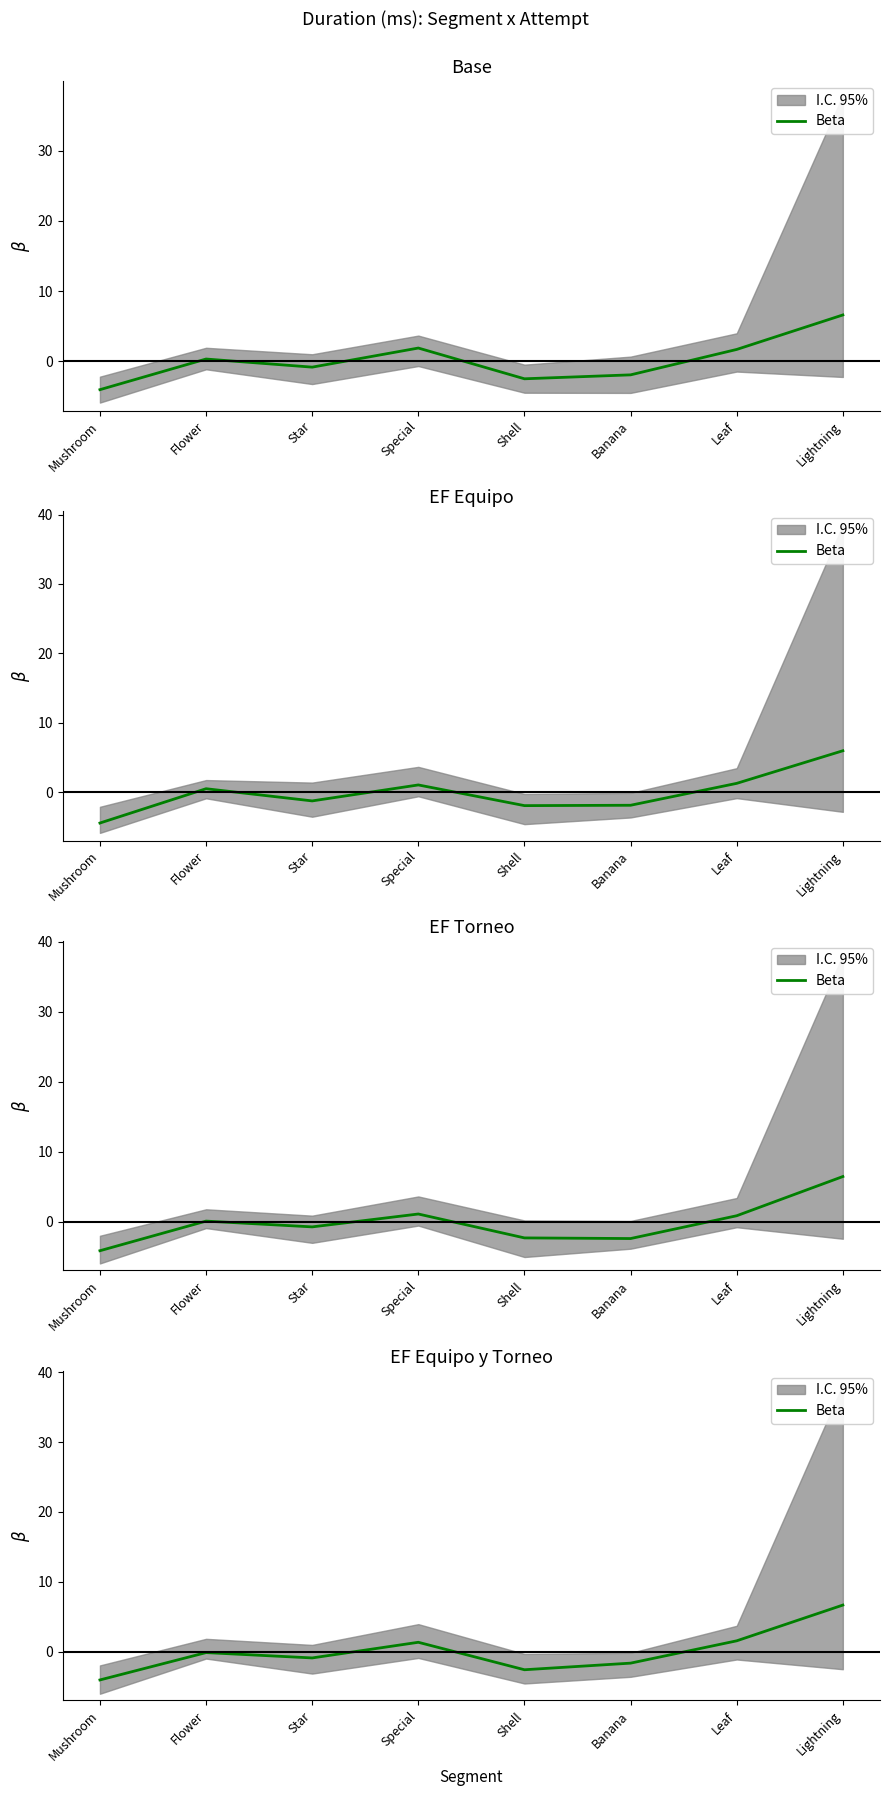

What is the maximum value shown in the chart?

6.7